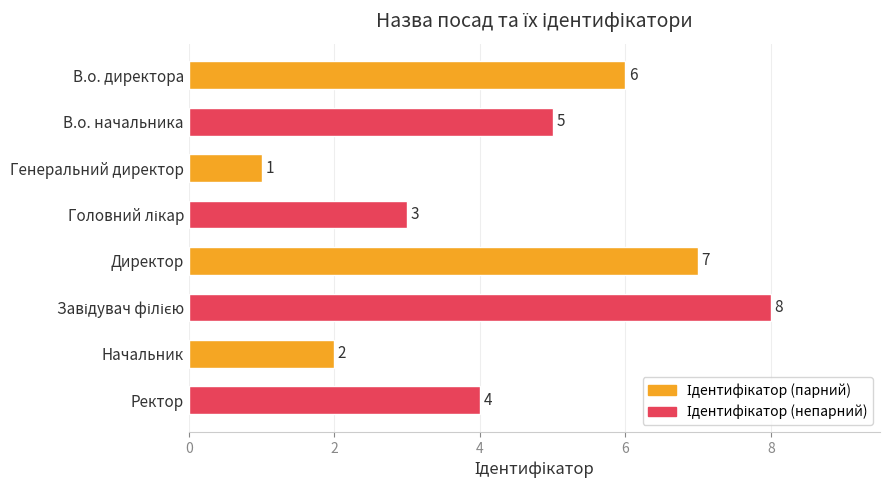

At which category does the chart reach its minimum across all series?

Генеральний директор